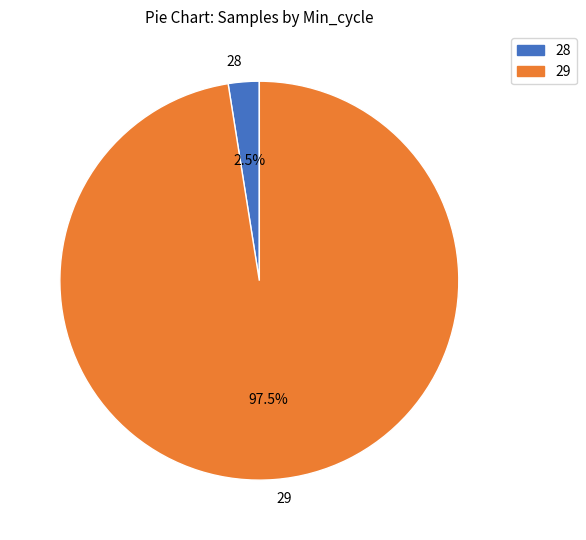

Is there any slice that represents more than half of the pie?

Yes